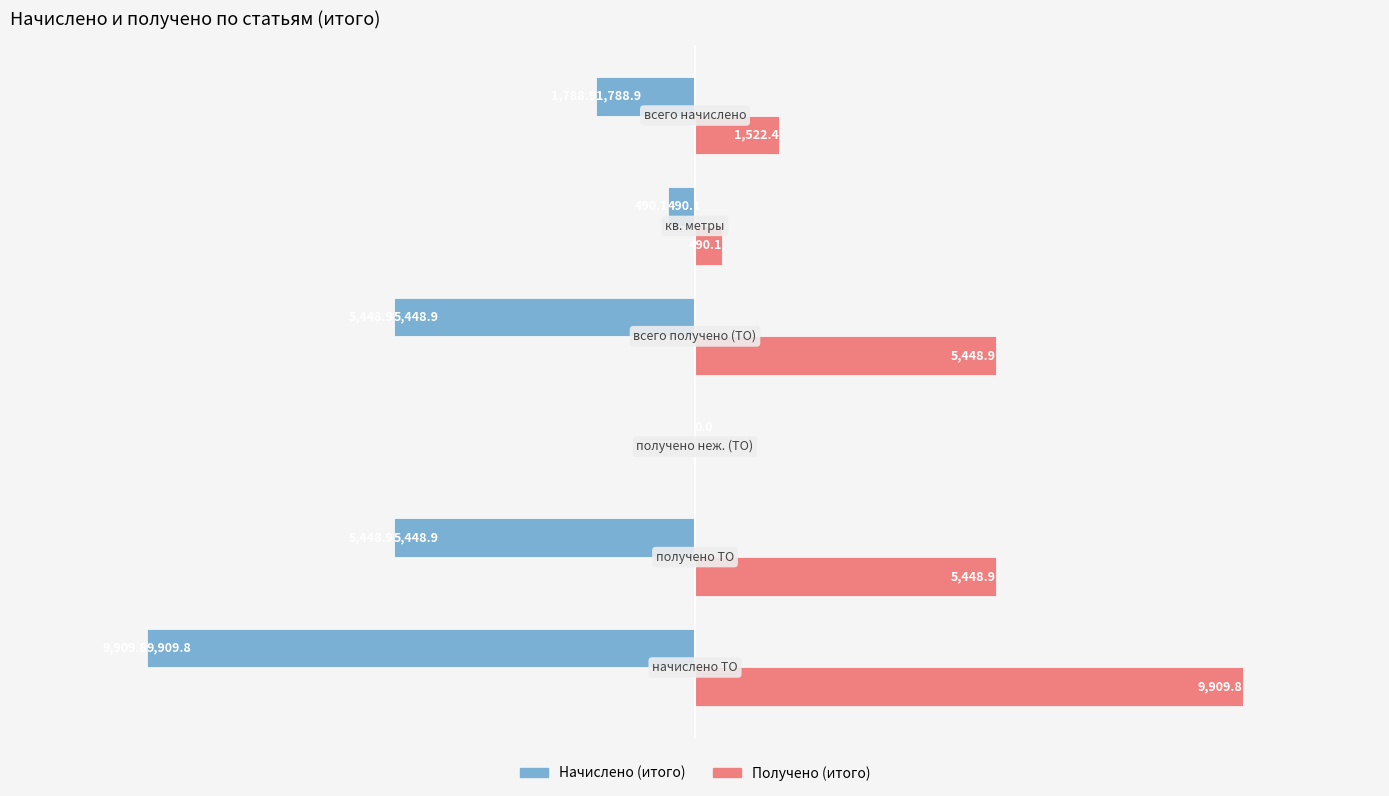

What is the greatest value displayed?

9909.8